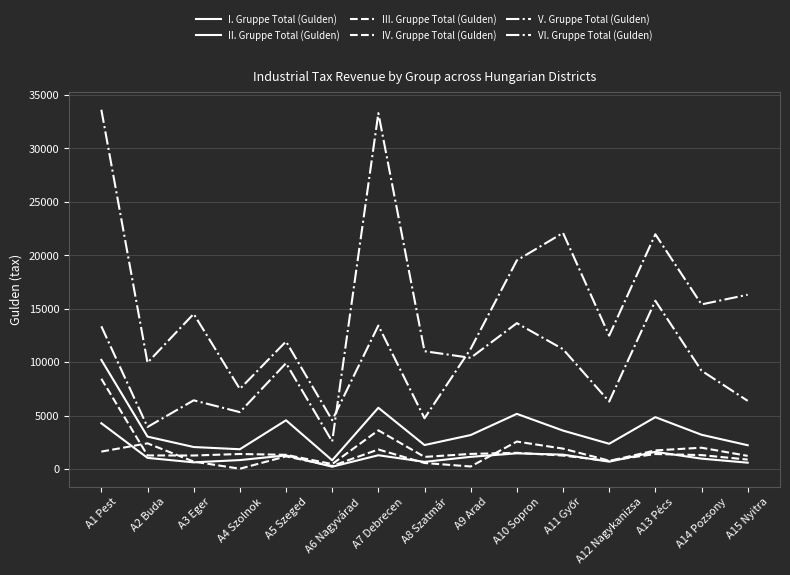

Does the chart display data point markers on the line(s)?

No